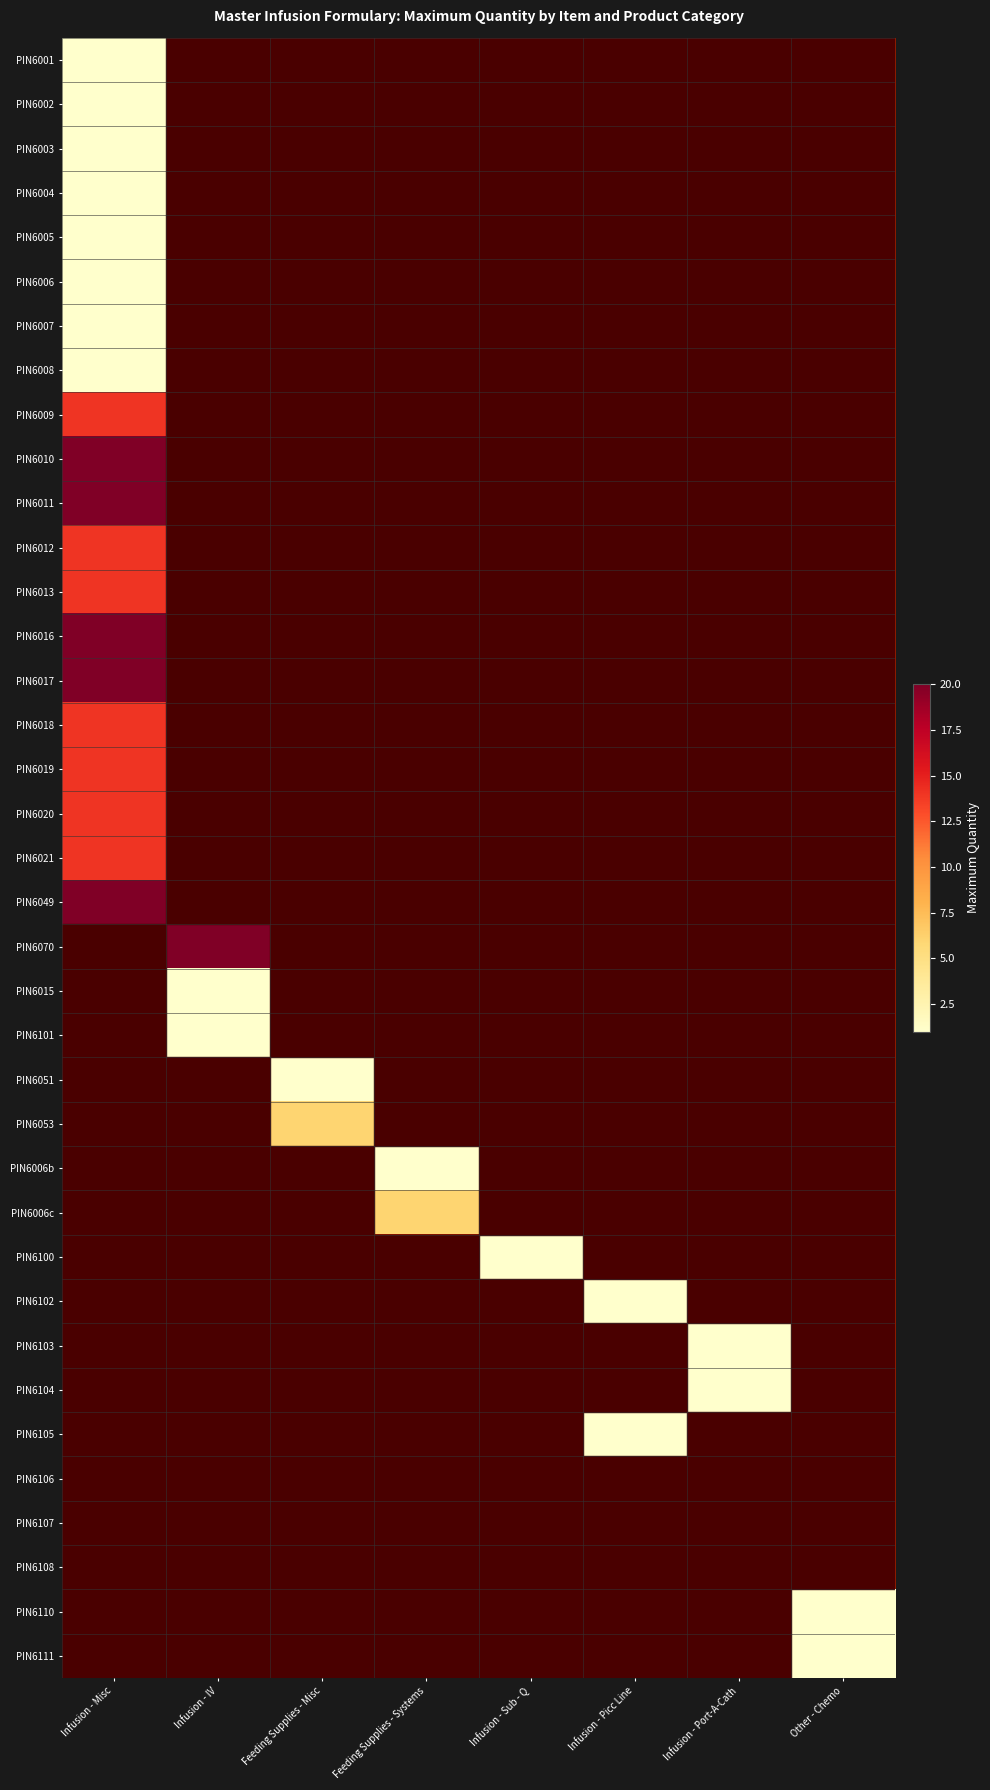

Between Infusion - Picc Line and Infusion - Port-A-Cath, which is larger?

Infusion - Port-A-Cath